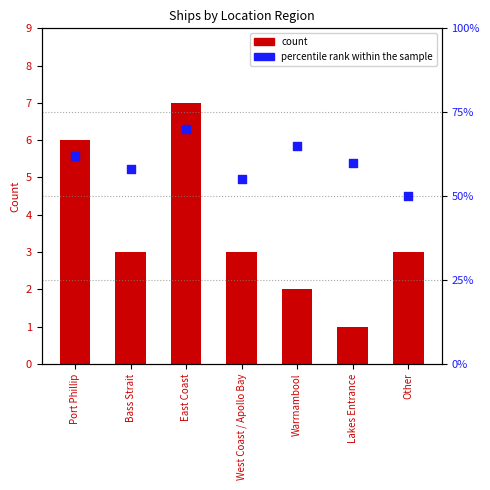

At which category is the sum across all series the highest?

East Coast